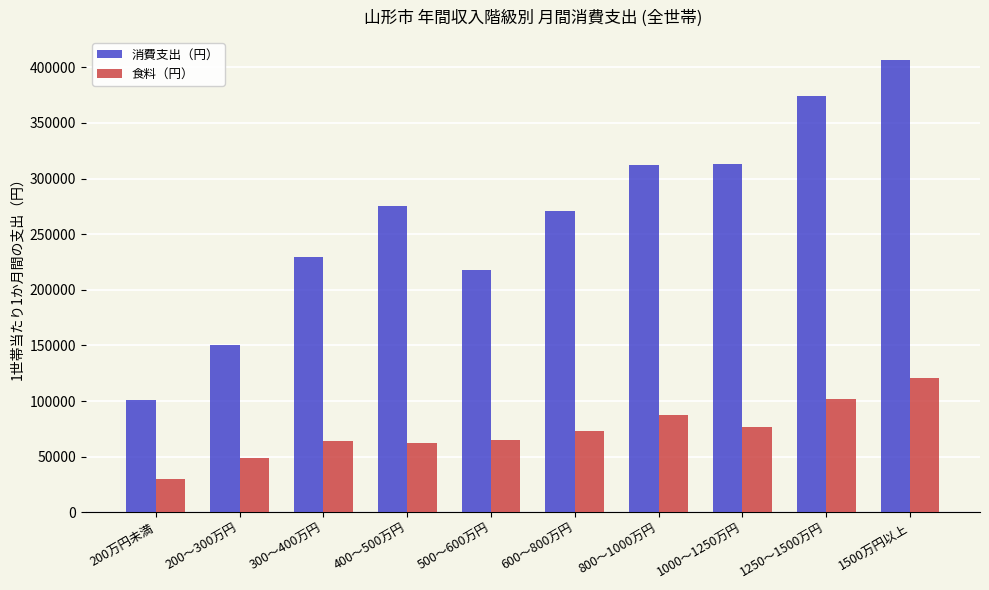

Rank the series by their maximum value, from lowest to highest.

食料（円）, 消費支出（円）